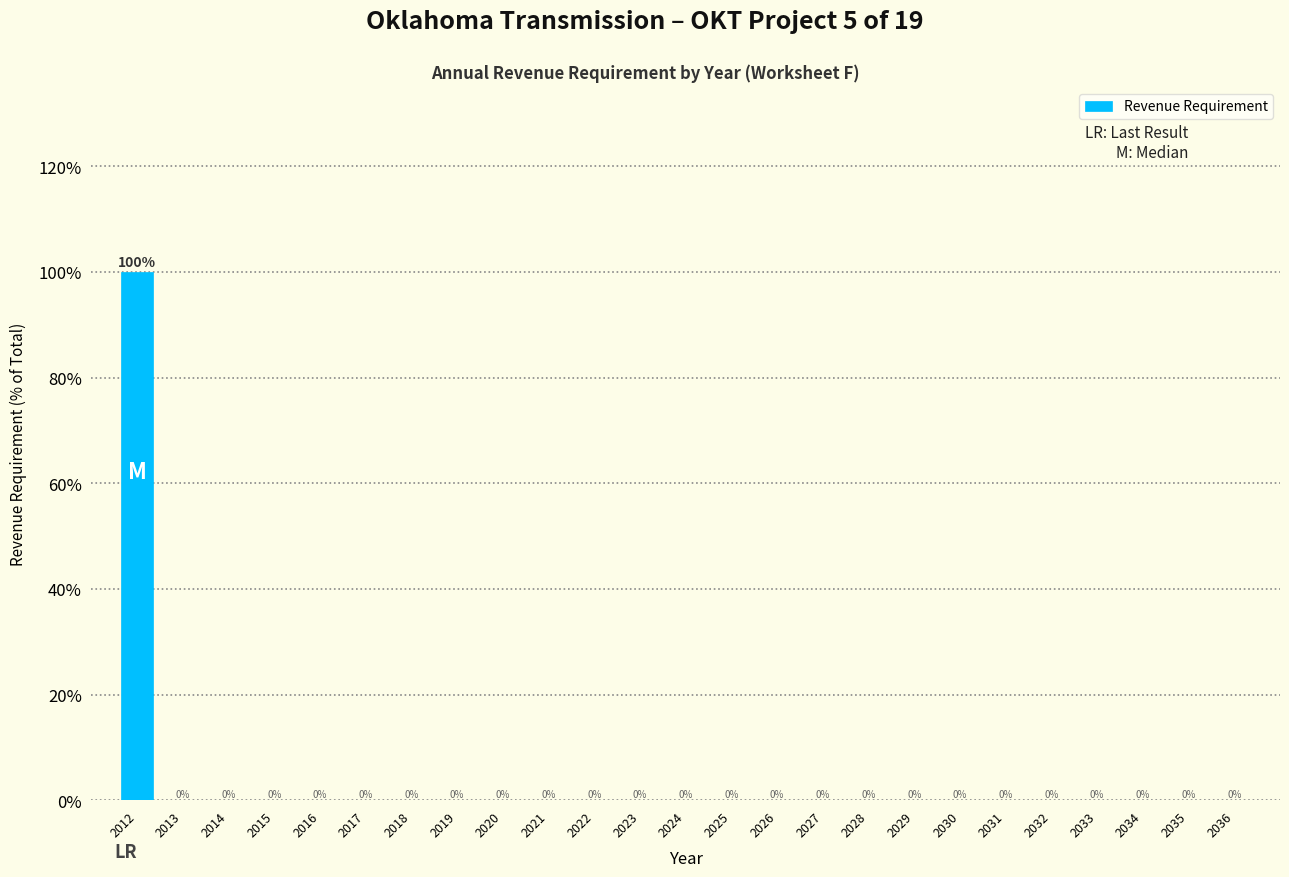

Reading left to right, list all the values displayed in this chart.

2012=100	2013=0	2014=0	2015=0	2016=0	2017=0	2018=0	2019=0	2020=0	2021=0	2022=0	2023=0	2024=0	2025=0	2026=0	2027=0	2028=0	2029=0	2030=0	2031=0	2032=0	2033=0	2034=0	2035=0	2036=0